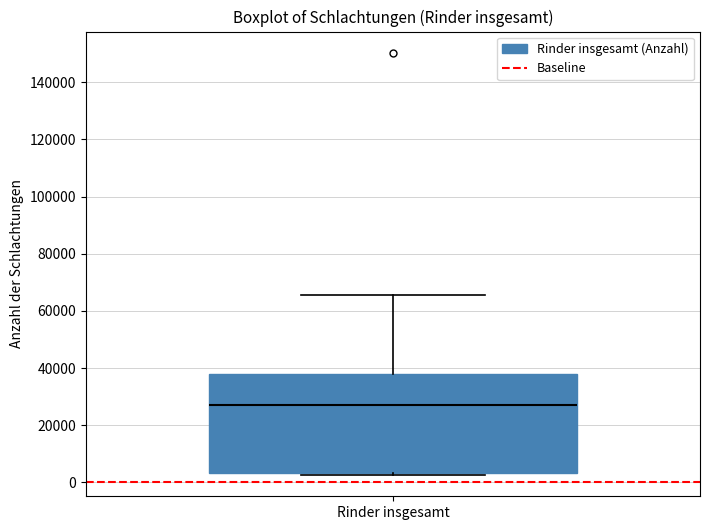

Where is the lower edge of the box for Rinder insgesamt on the y-axis? The values are not printed on the chart, so give them approximately, as read against the axis.

4000